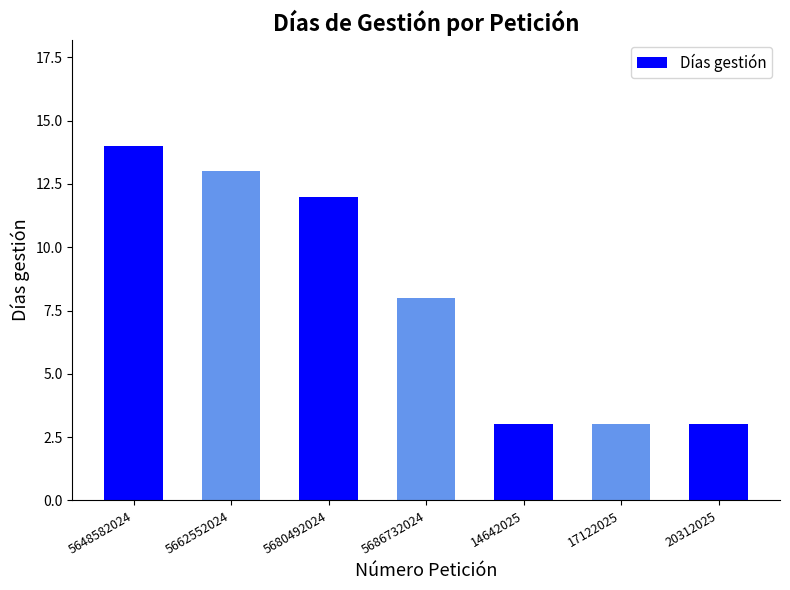

True or false: the data shows 21 at 5680492024.

False